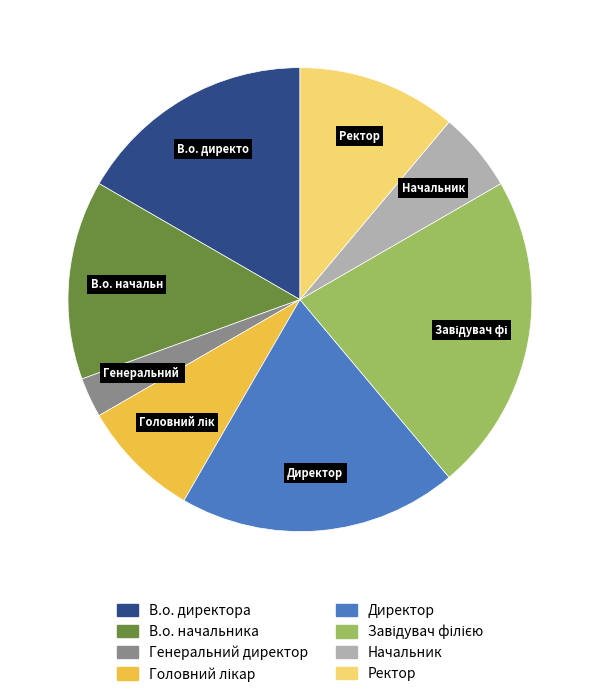

Which slice is the smallest?

Генеральний директор